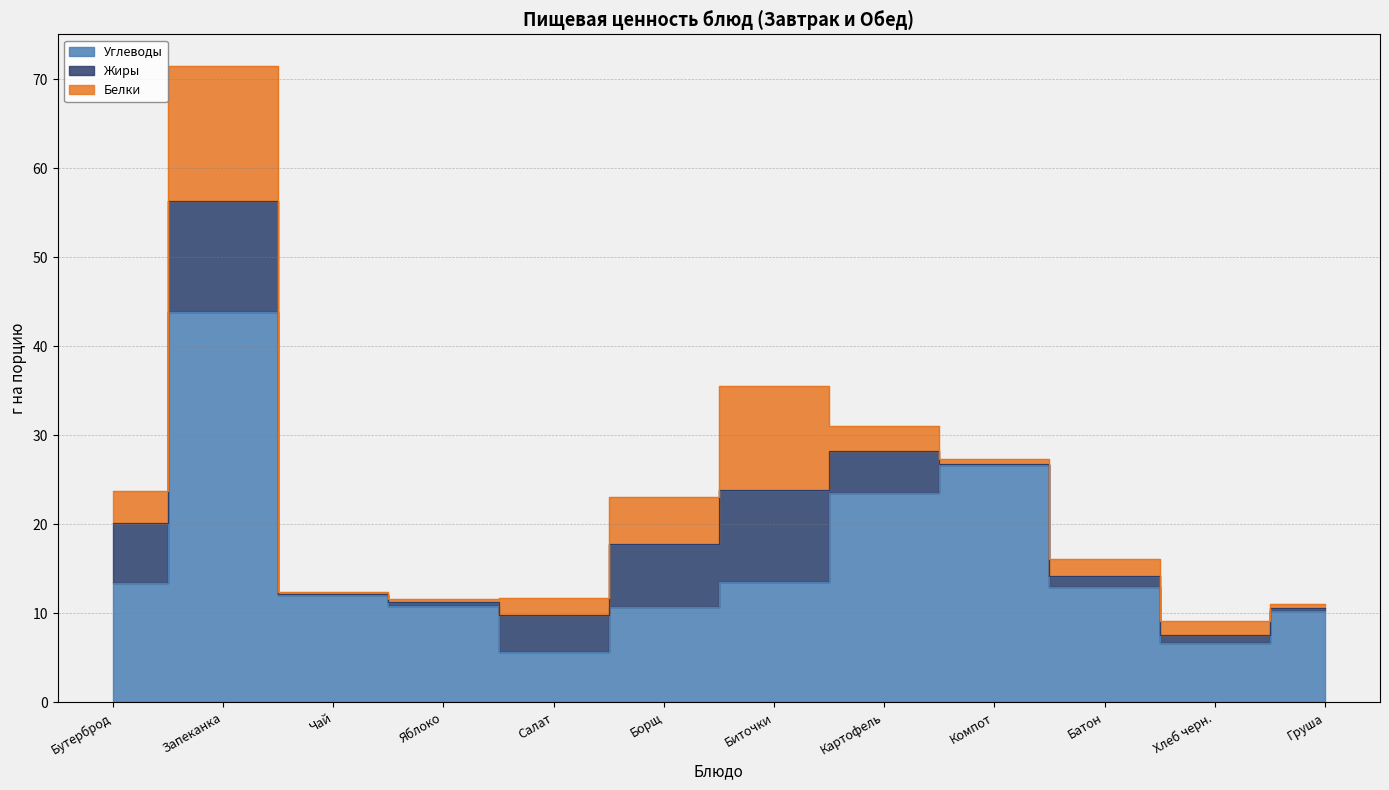

What value does the Углеводы series have at Груша?

10.3